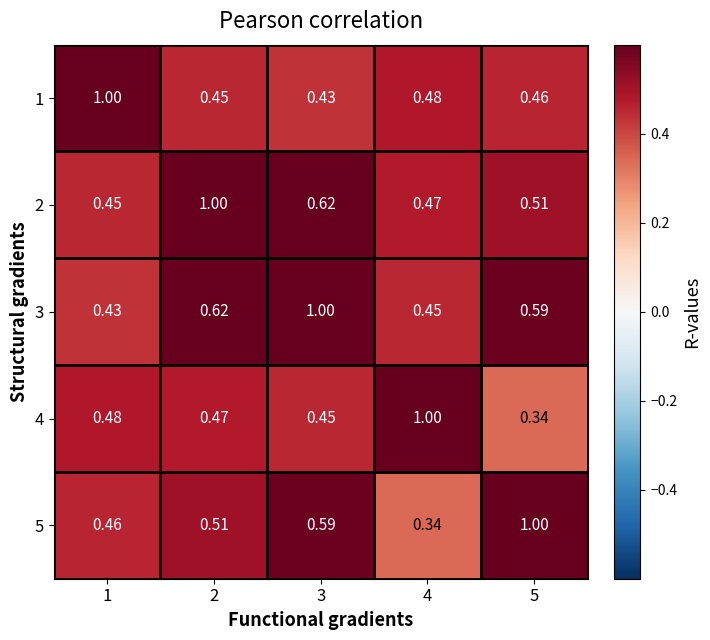

Is the value of 5 at 4 greater than the value of 3 at 5?

No